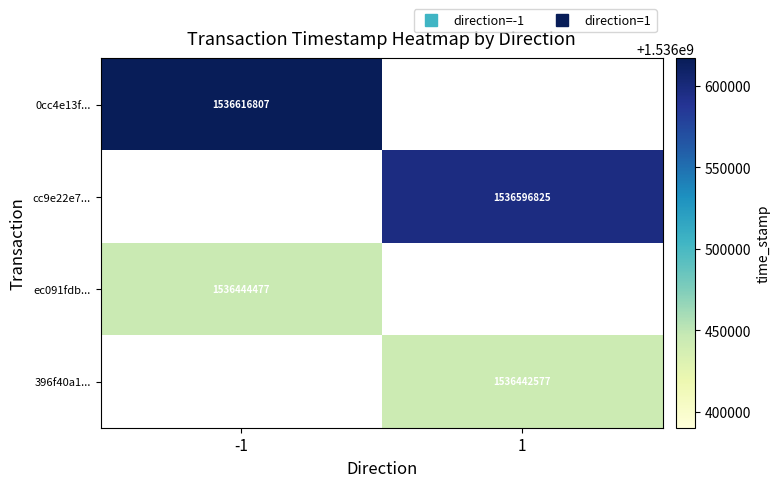

Is it true that cc9e22e7... equals 1536596825.0 at 1?

True